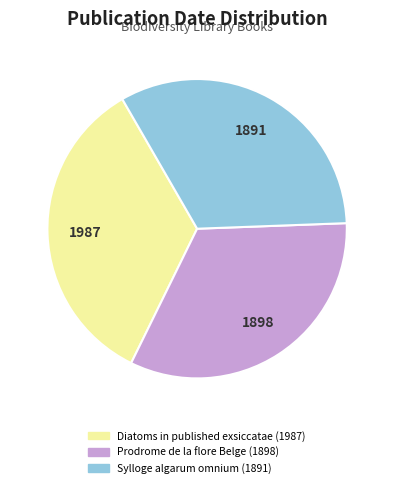

Approximately how many times larger is the value at Prodrome de la flore Belge (1898) compared to Sylloge algarum omnium (1891)?

1.0